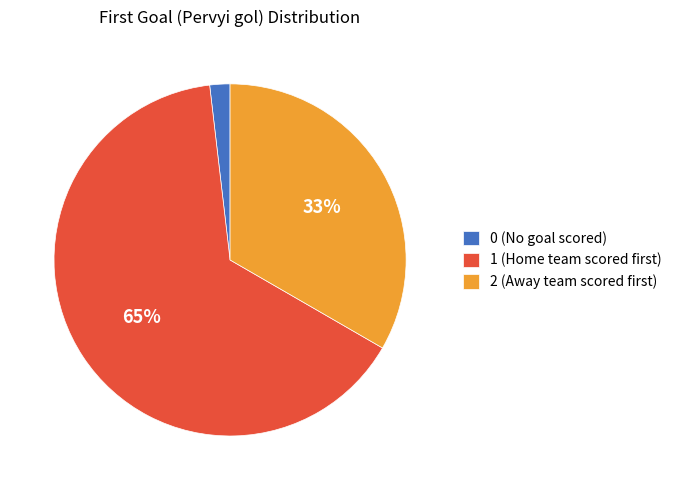

To the nearest percent, what is the difference between the largest and smallest slice percentages?

63%